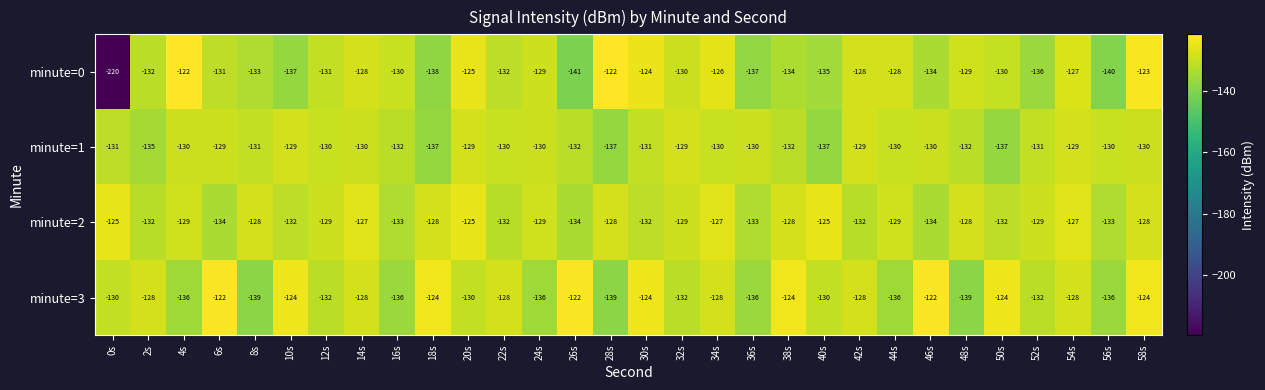

Where is minute=0 nearest to the value -171?

26s